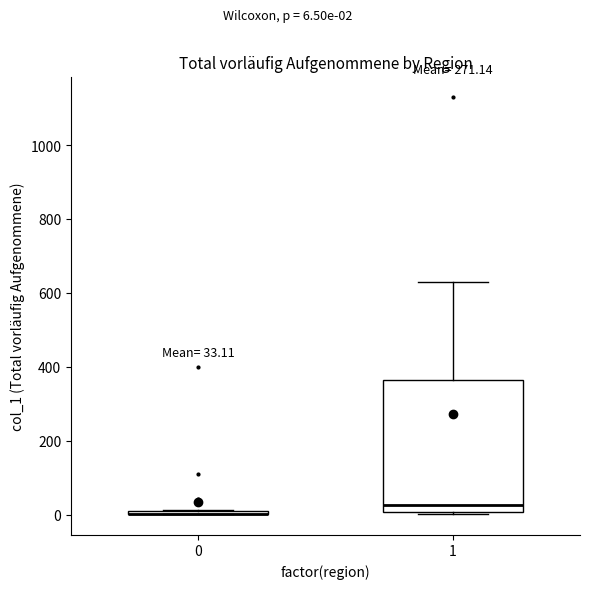

Which box is the tallest, from its lower edge to its upper edge?

1